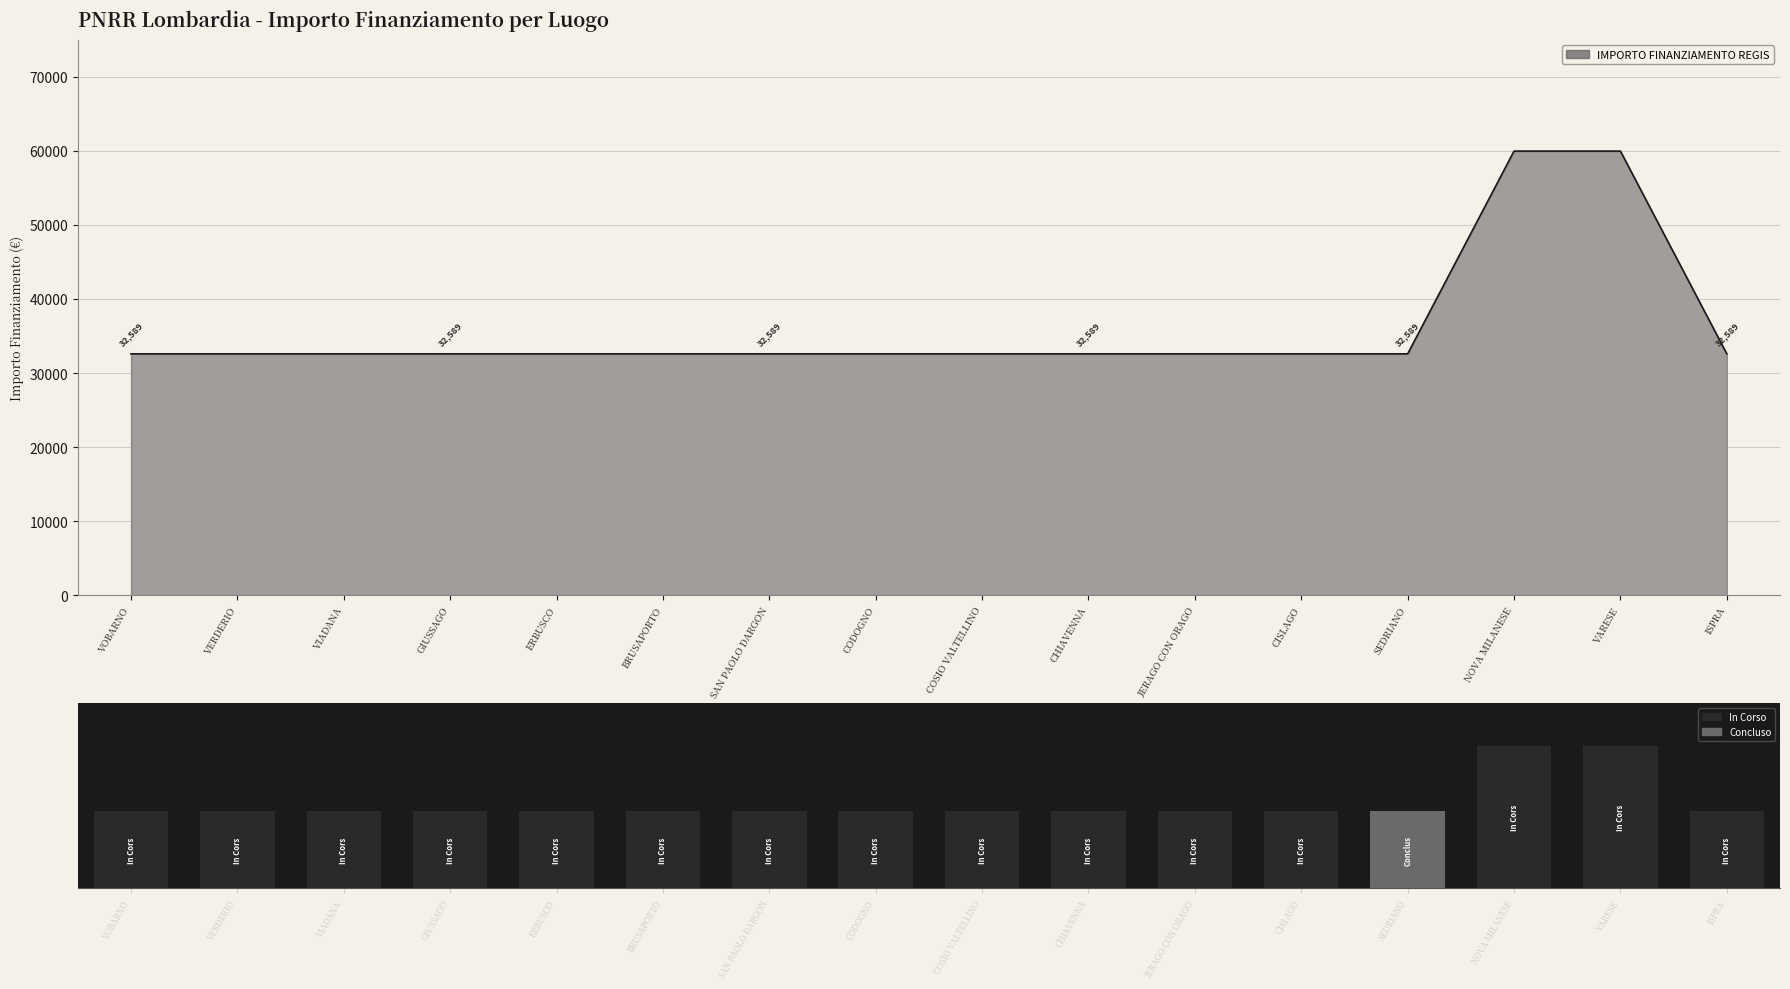

Reading left to right, transcribe all the data shown in this chart.

VOBARNO=32589	VERDERIO=32589	VIADANA=32589	GIUSSAGO=32589	ERBUSCO=32589	BRUSAPORTO=32589	SAN PAOLO DARGON=32589	CODOGNO=32589	COSIO VALTELLINO=32589	CHIAVENNA=32589	JERAGO CON ORAGO=32589	CISLAGO=32589	SEDRIANO=32589	NOVA MILANESE=59966	VARESE=59966	ISPRA=32589